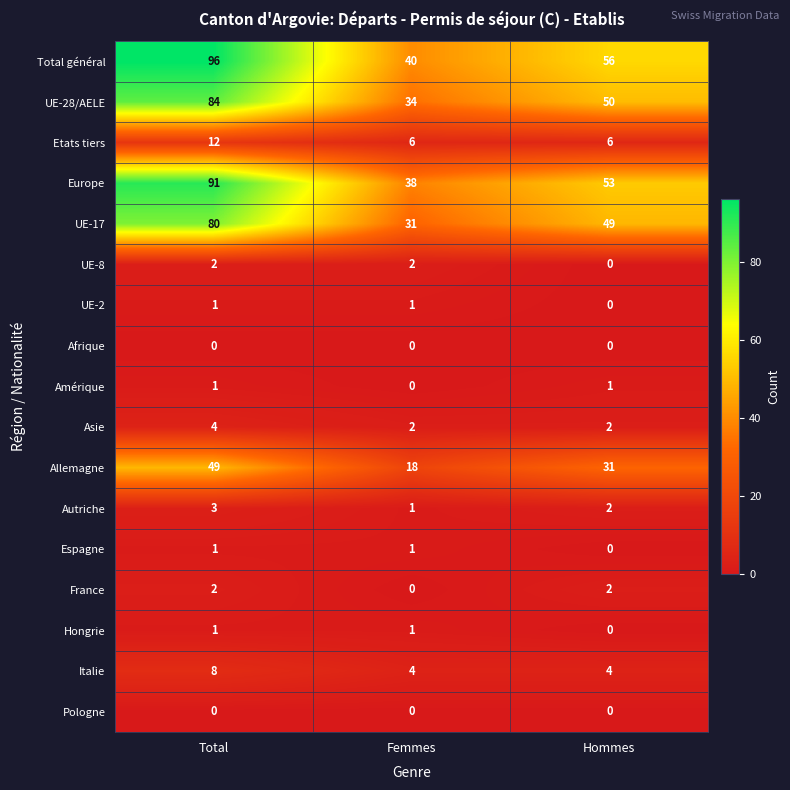

List the labels in order of Allemagne value, smallest first.

Femmes, Hommes, Total